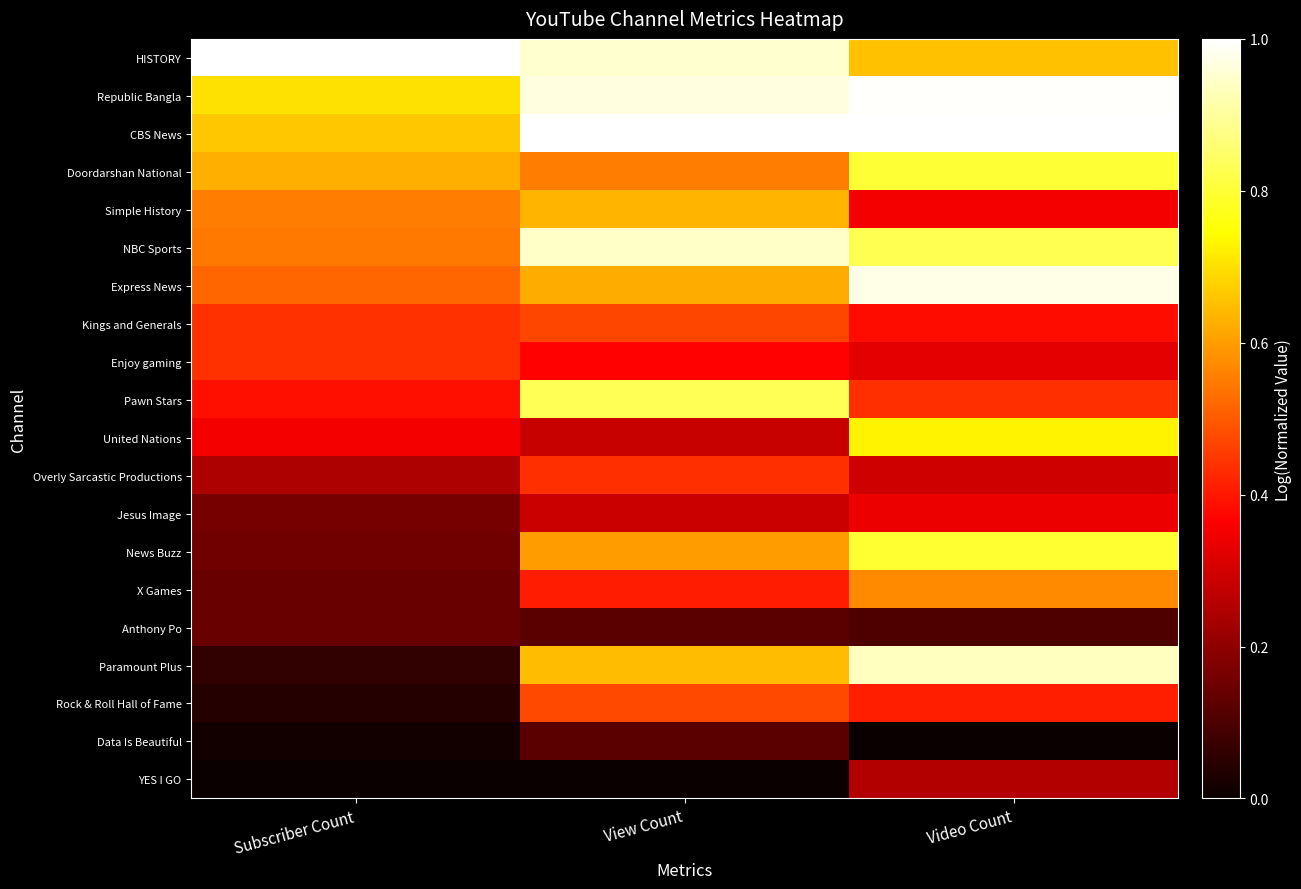

Which series has the largest total across all categories?

CBS News